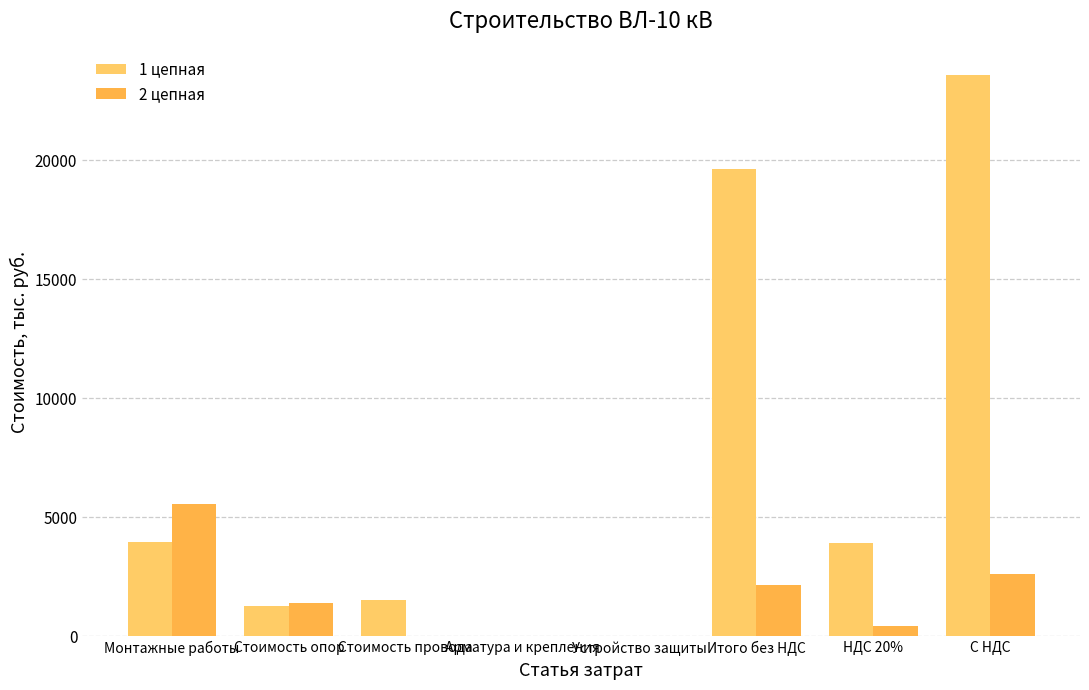

Read the 1 цепная value at НДС 20%.

3925.9